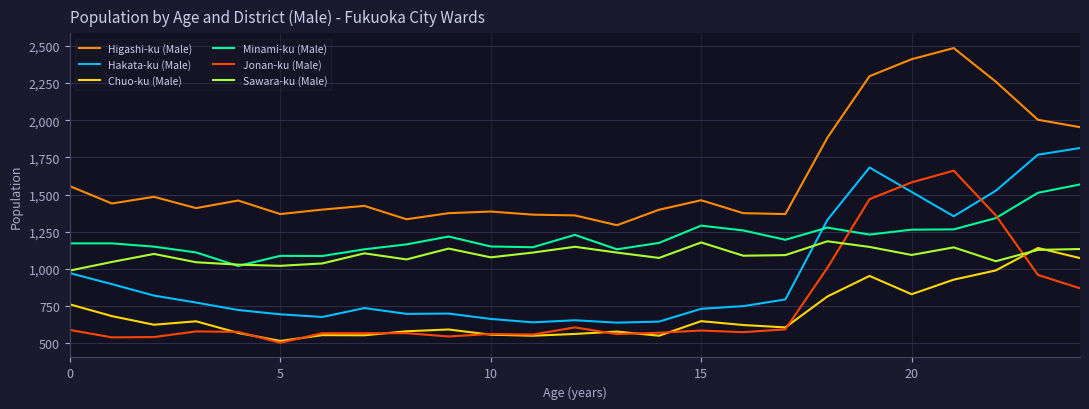

True or false: Chuo-ku (Male) and Higashi-ku (Male) intersect in this chart.

False